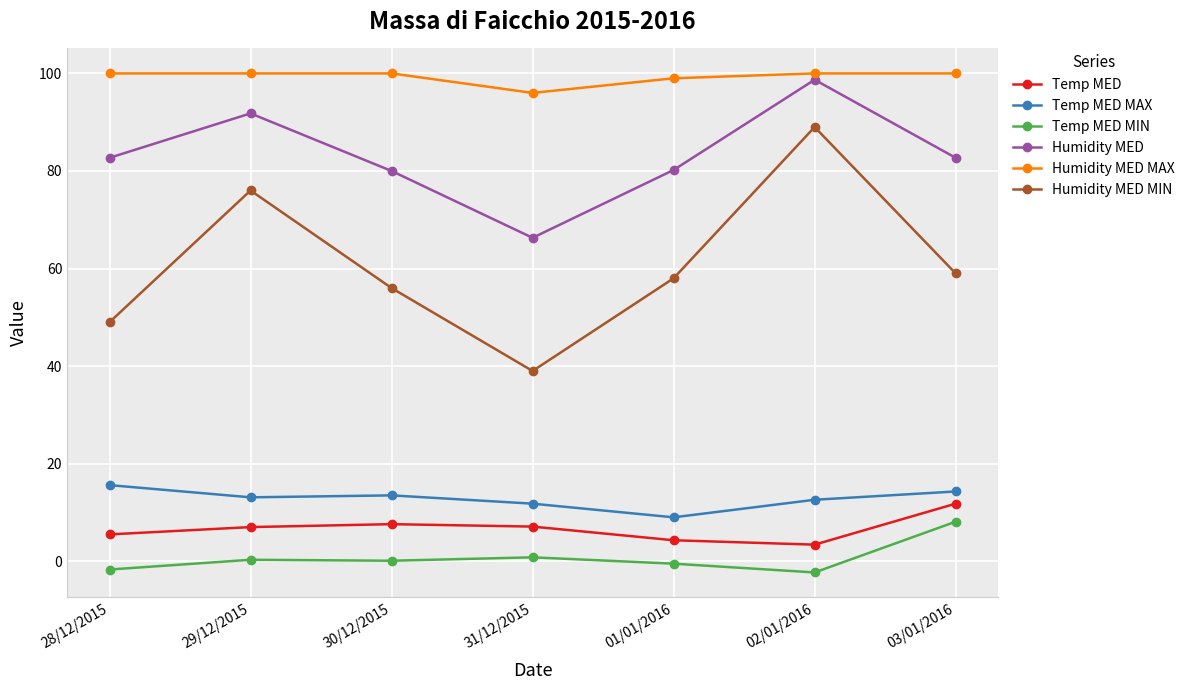

At how many categories does at least one series exceed 10?

7